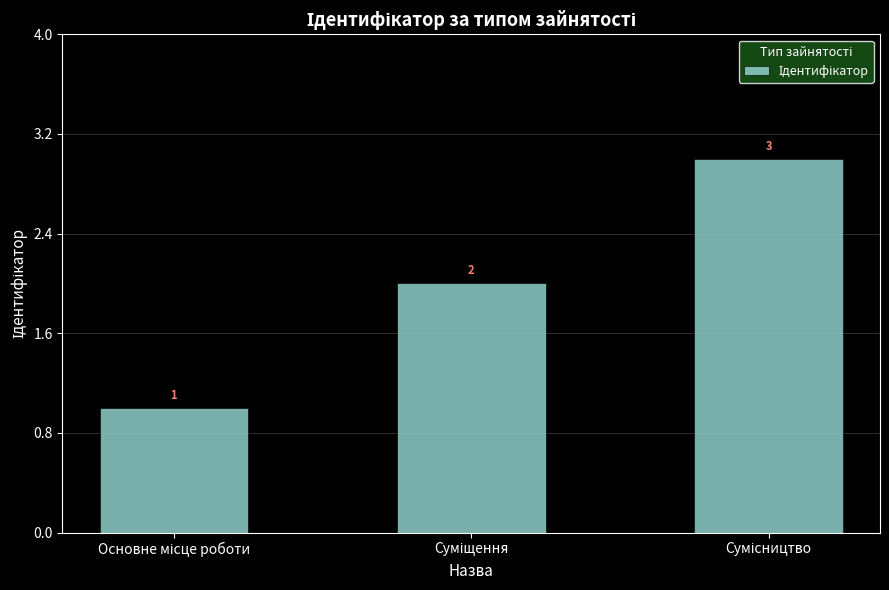

Count the values in the range 1 to 3.

3